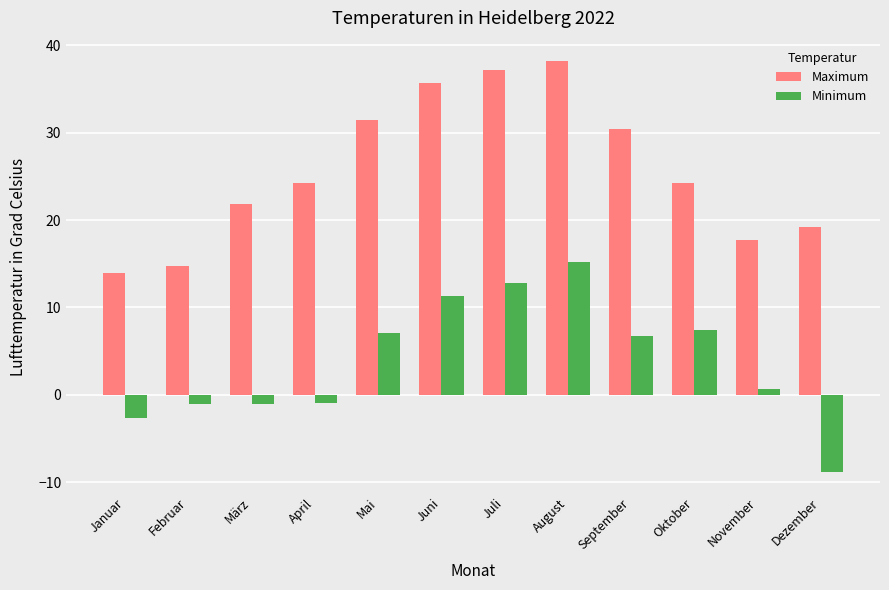

At how many categories does at least one series exceed 33?

3